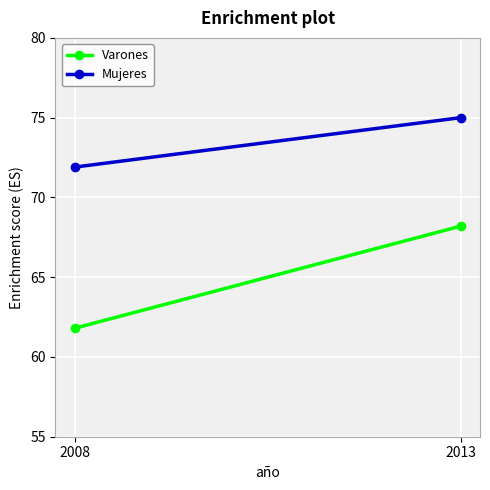

The value of Mujeres at 2008 is 34.6. True or false?

False